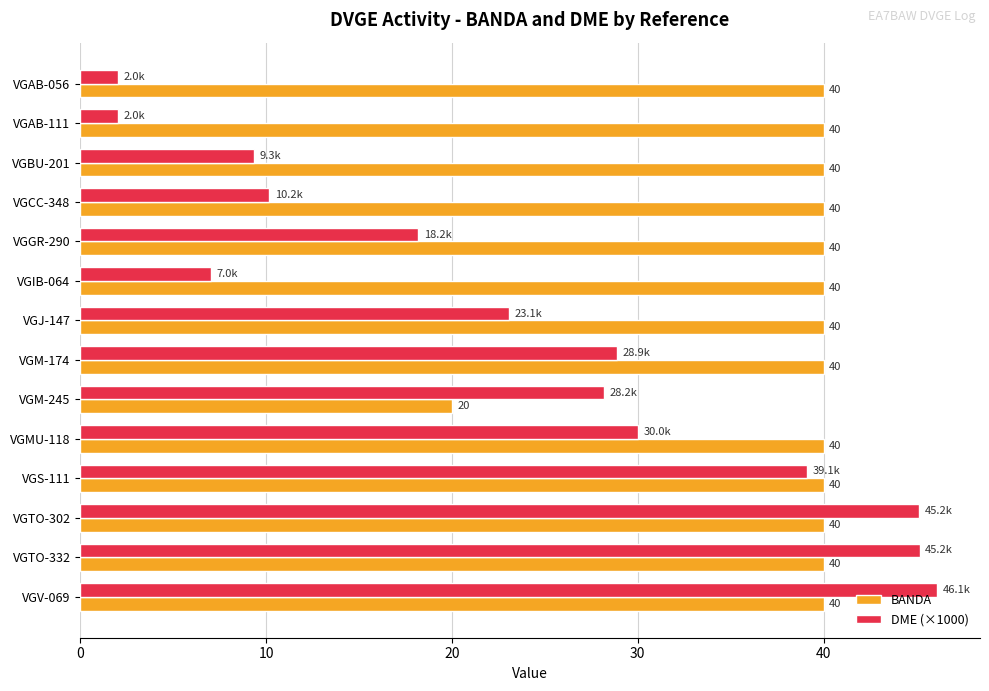

The BANDA series shows 40.0 at VGCC-348. True or false?

True